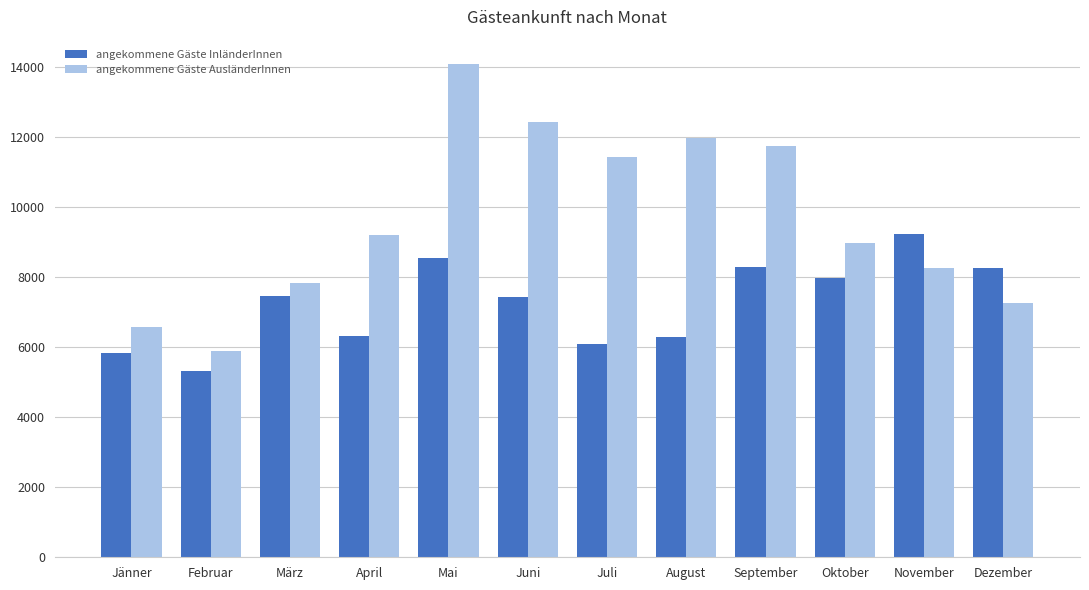

Between März and April, which series saw the biggest shift?

angekommene Gäste AusländerInnen